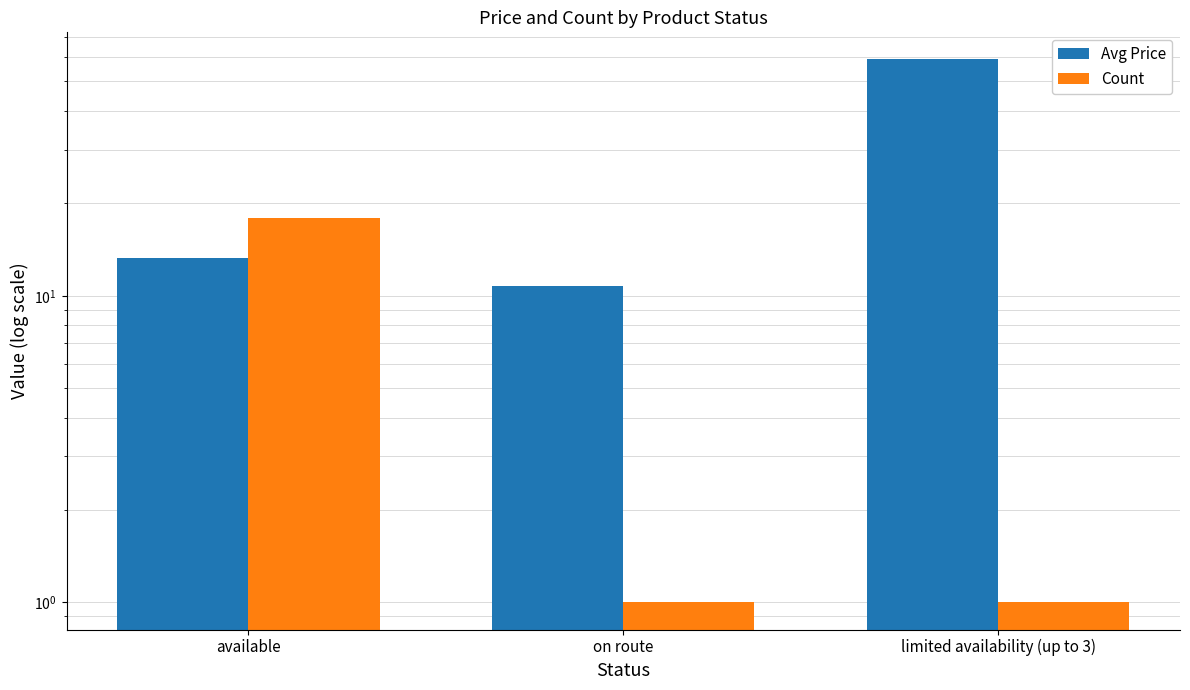

What is the maximum value for Count?

18.0